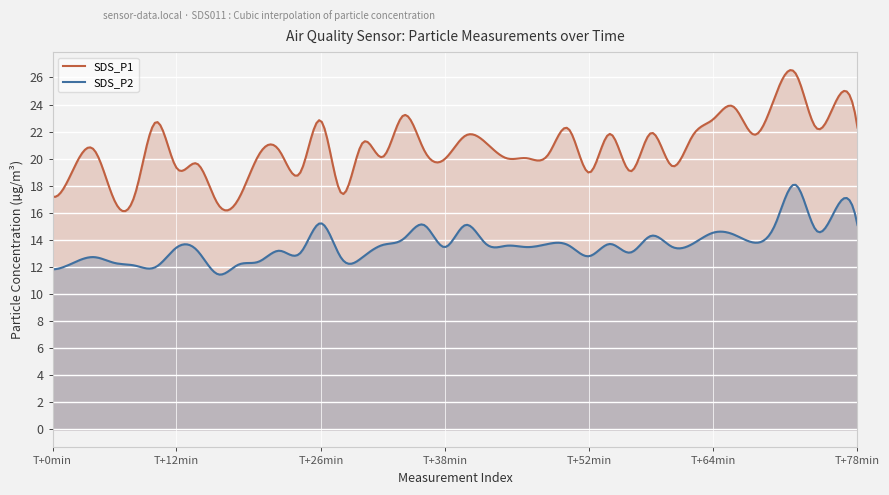

Between 00:55 and 01:10, which is larger?

01:10